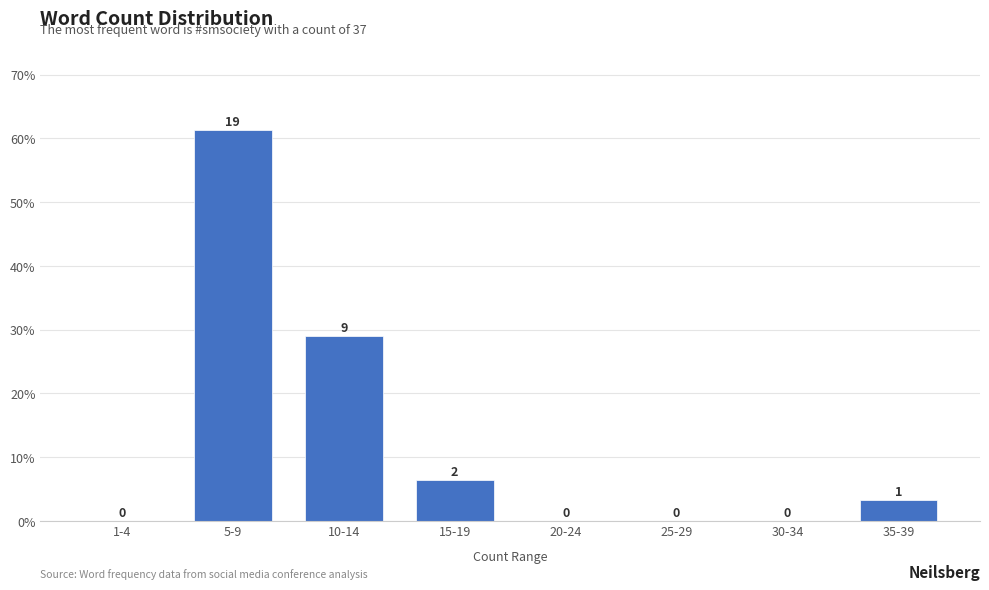

True or false: the data shows 0.0 at 20-24.

True